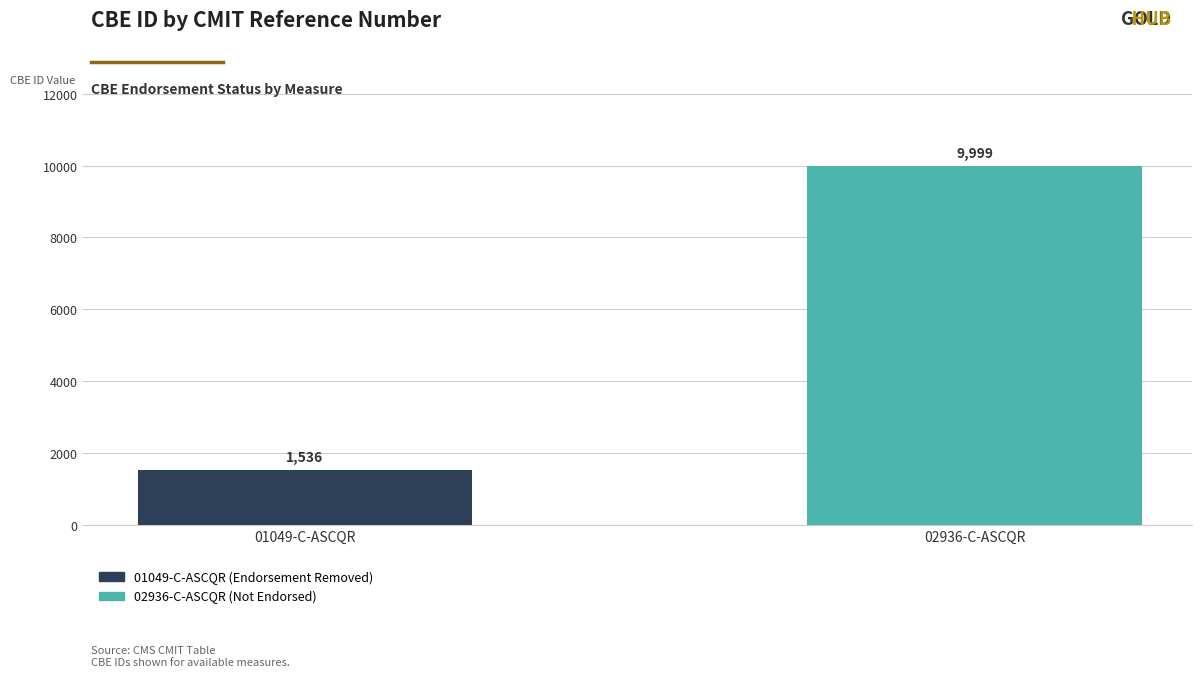

Are the bars grouped side by side (vs. stacked)?

No